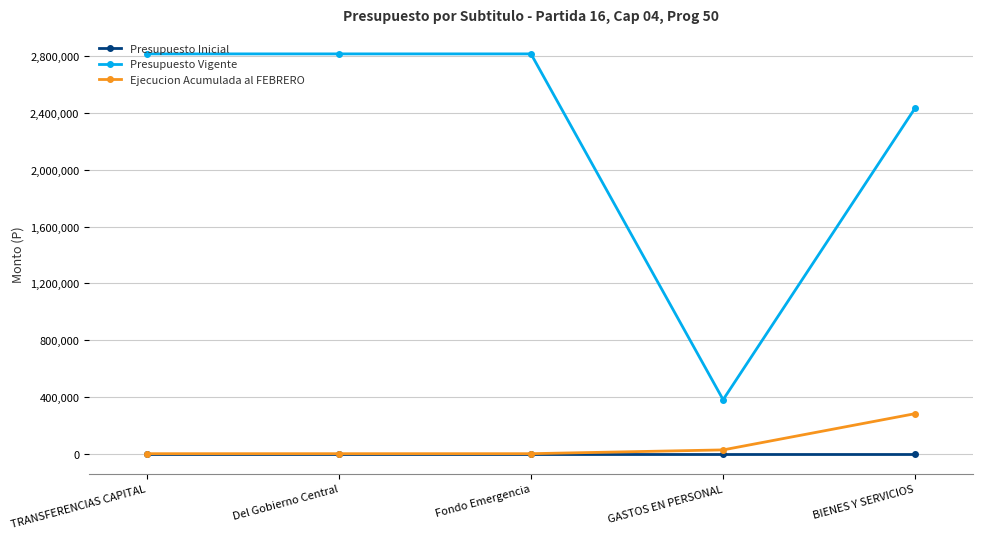

Which series has the largest range (max minus min)?

Presupuesto Vigente